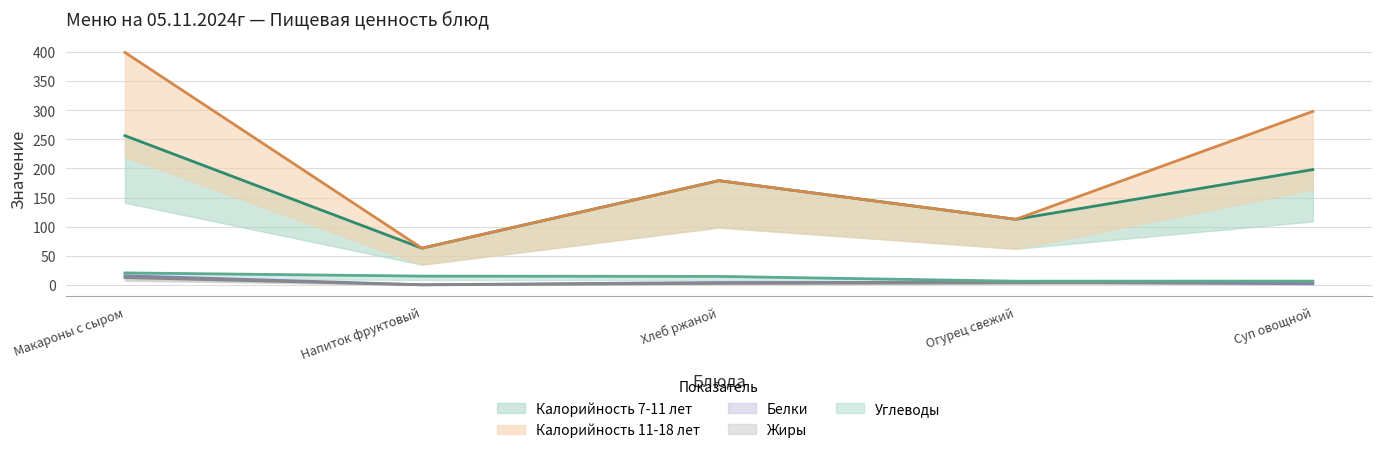

At which category does Калорийность 11-18 лет reach its first local valley?

Напиток фруктовый